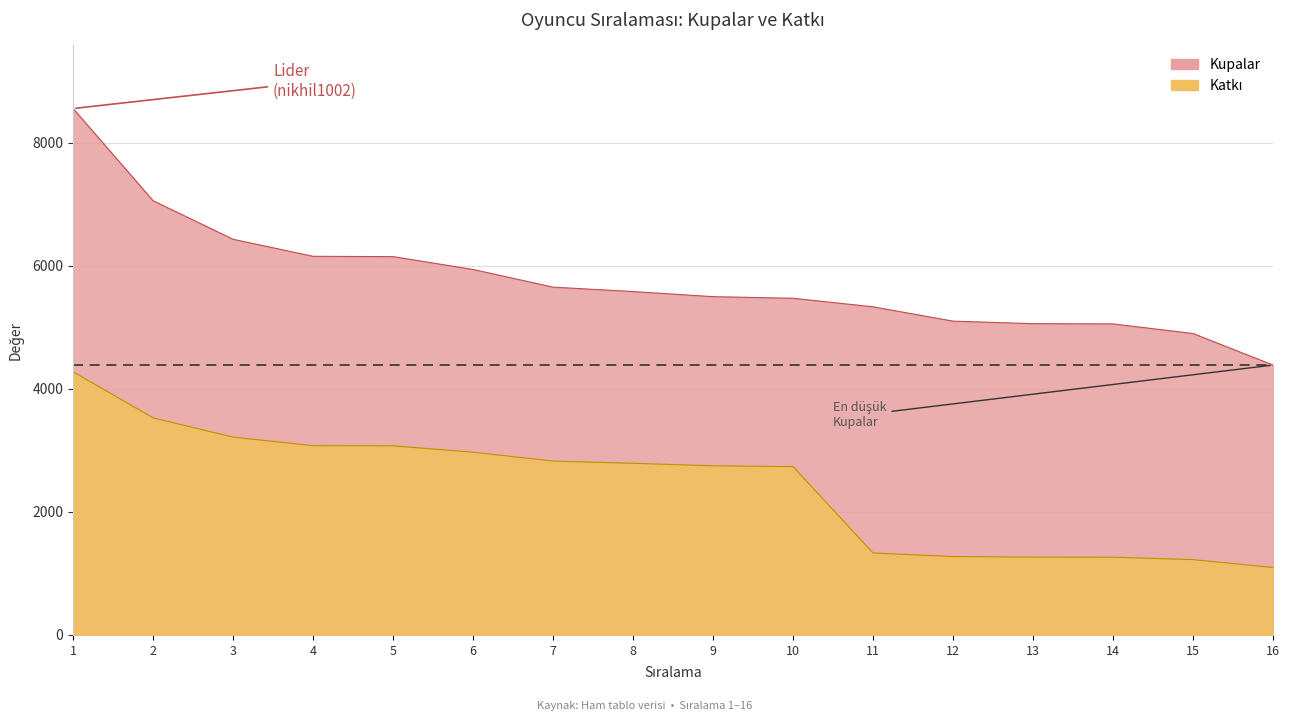

True or false: Kupalar has more than 0 points higher than both neighbors.

False